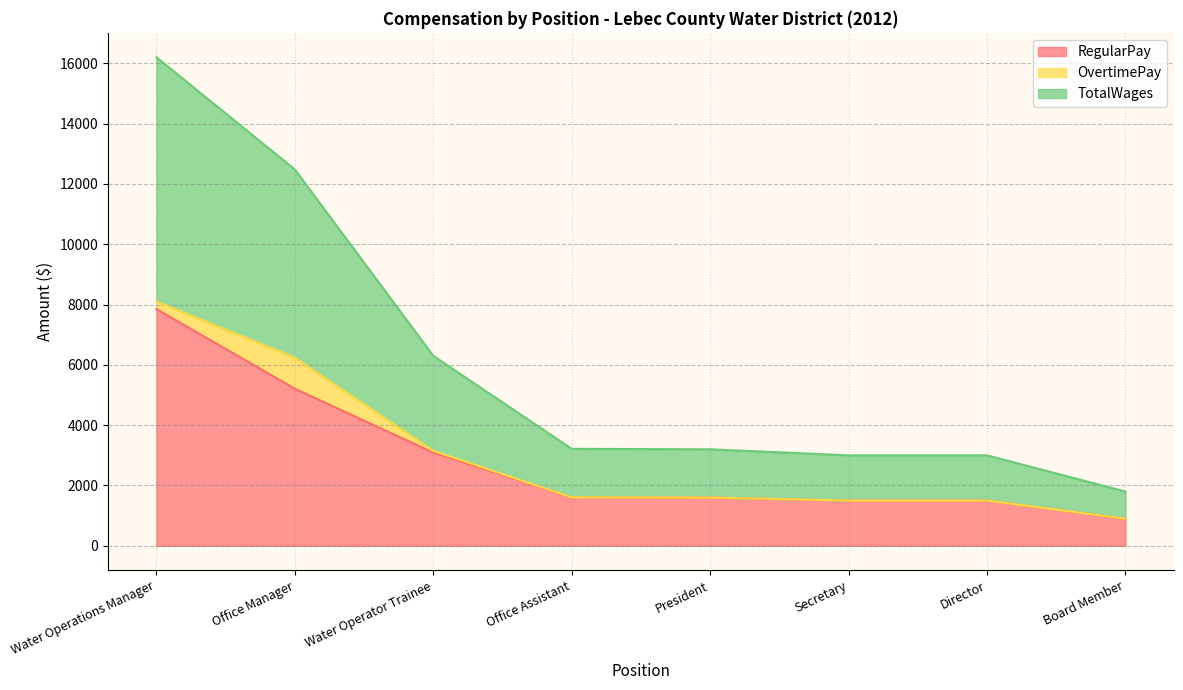

What is the value of the TotalWages point at the 4th from the left?

1608